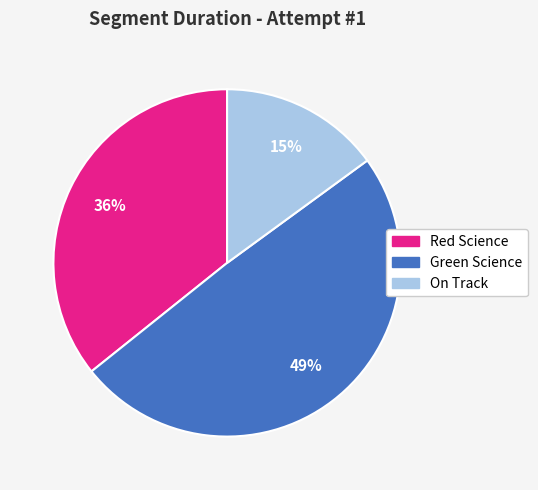

To the nearest percent, what is the average slice percentage?

33%